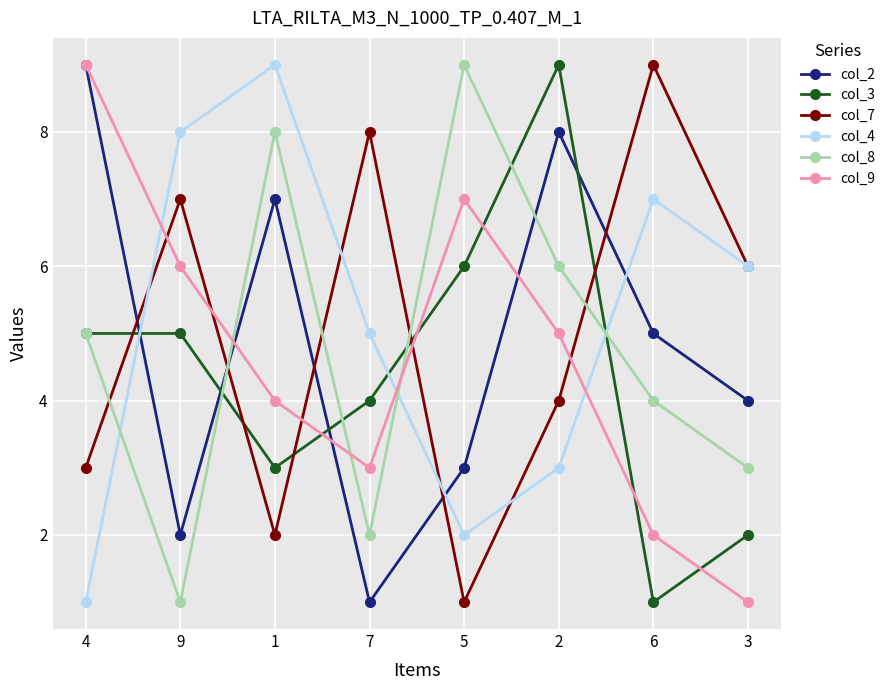

How many intersections are there between col_9 and col_4?

3